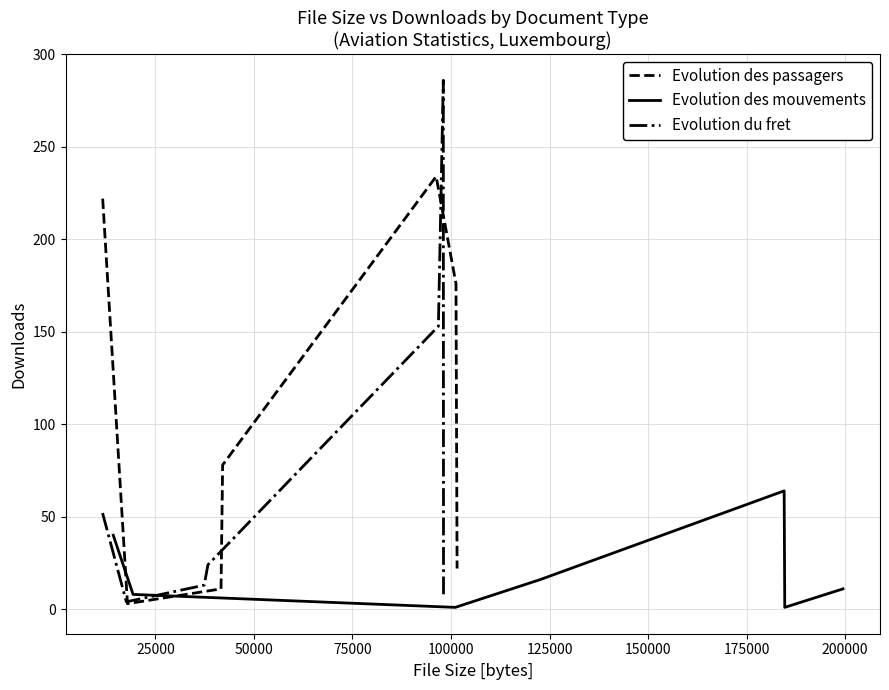

How many interior local valleys does the Evolution des passagers series have?

1